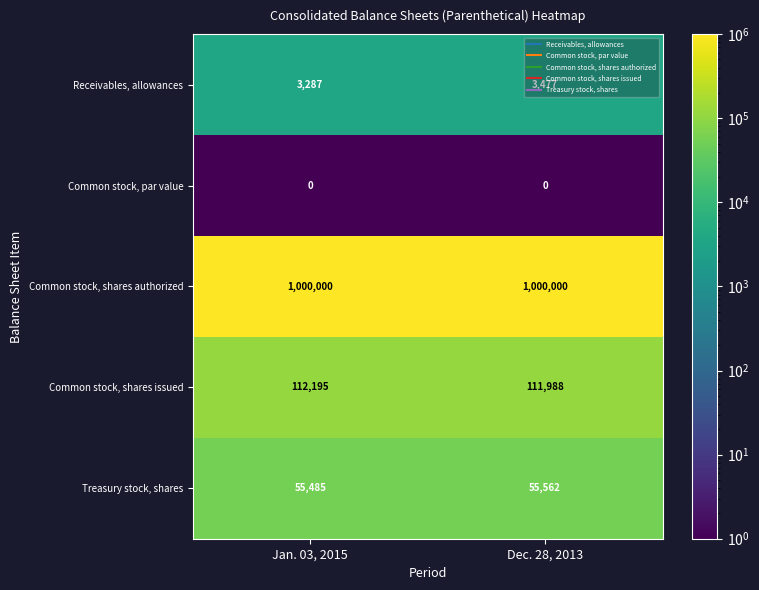

The value of Common stock, shares issued at Jan. 03, 2015 is 198152. True or false?

False